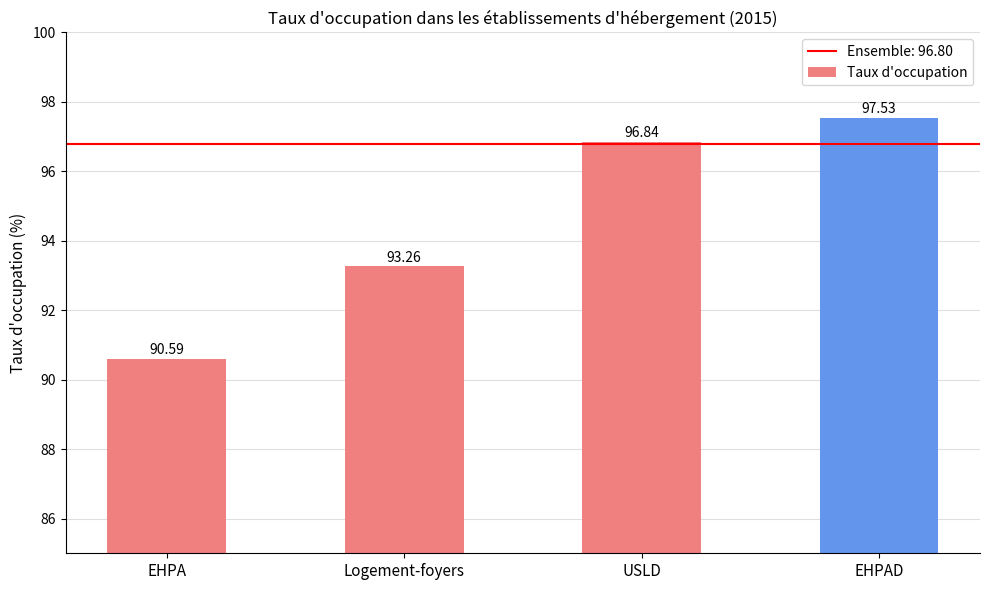

What is the smallest value displayed?

90.6